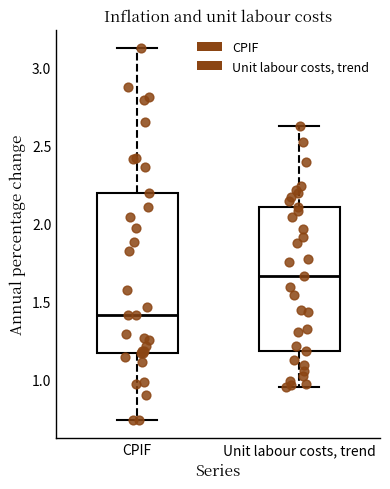

Reading left to right, transcribe this box plot: for each box, give where its median line is, the range the box spans, and where its two whiskers end, as read against the y-axis. The values are not printed on the chart, so give them approximately, as read against the axis.

CPIF: median 1.40, box 1.15 to 2.20, whiskers 0.75 to 3.10
Unit labour costs, trend: median 1.65, box 1.20 to 2.10, whiskers 0.95 to 2.60